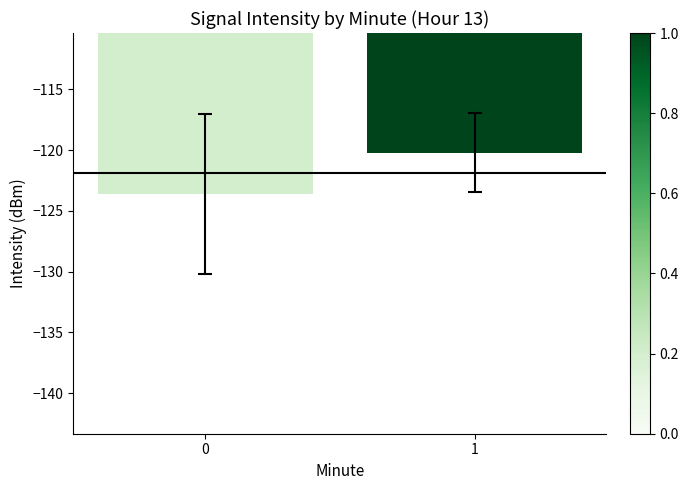

Read the value at 0.

-123.6